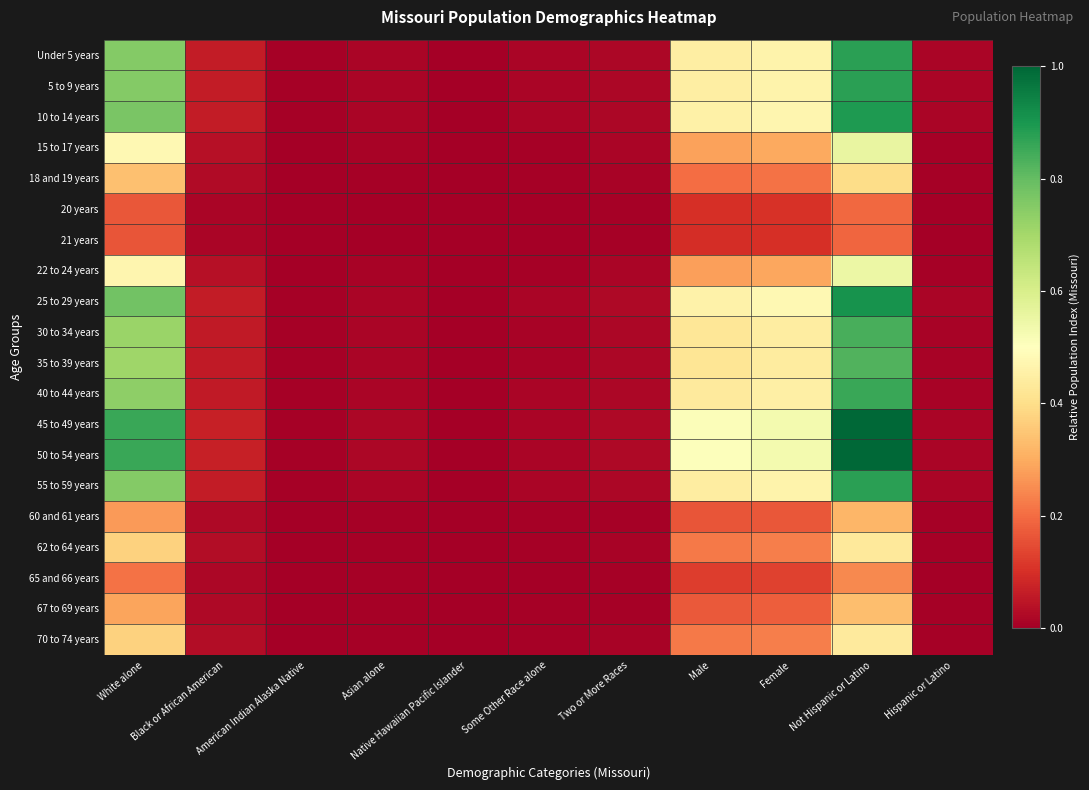

At how many categories does at least one series exceed 0?

11